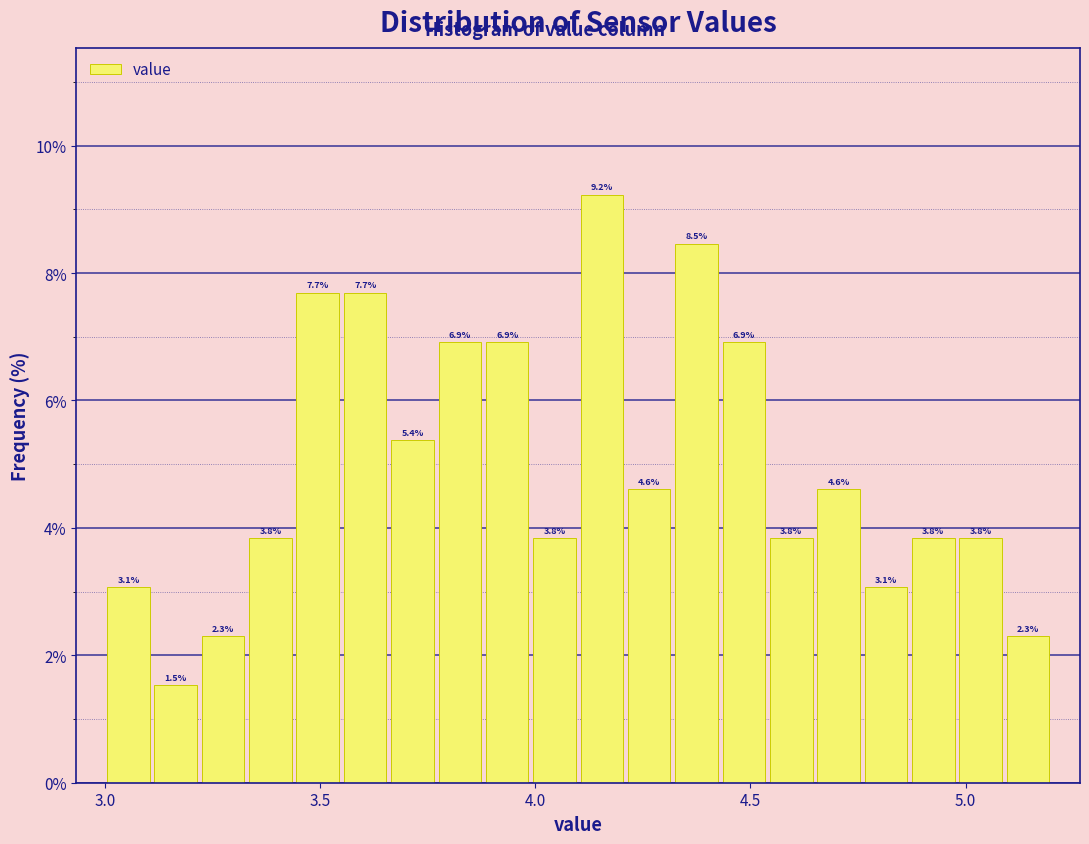

Around what value on the x-axis is the tallest bar? Give the approximate position of its centre, as read against the axis.

4.15